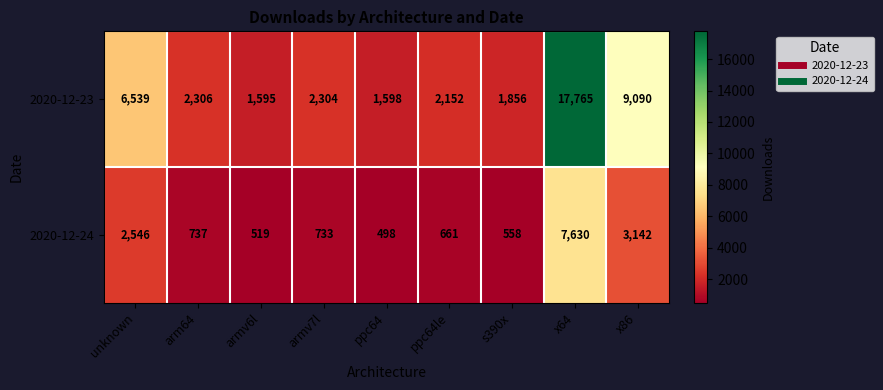

What is the lowest value of the 2020-12-24 series?

498